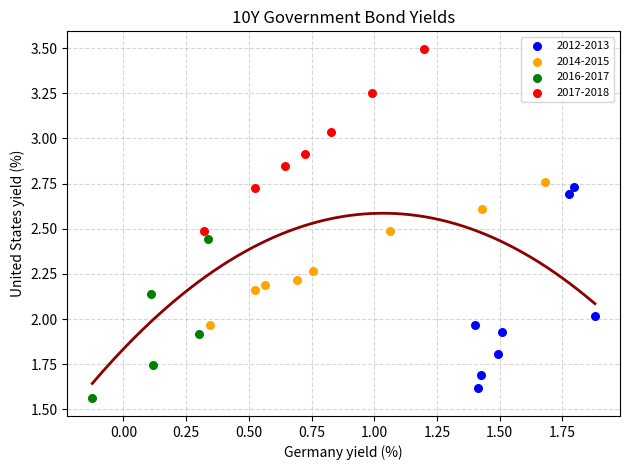

Which series contains the lowest Y value?

2016-2017